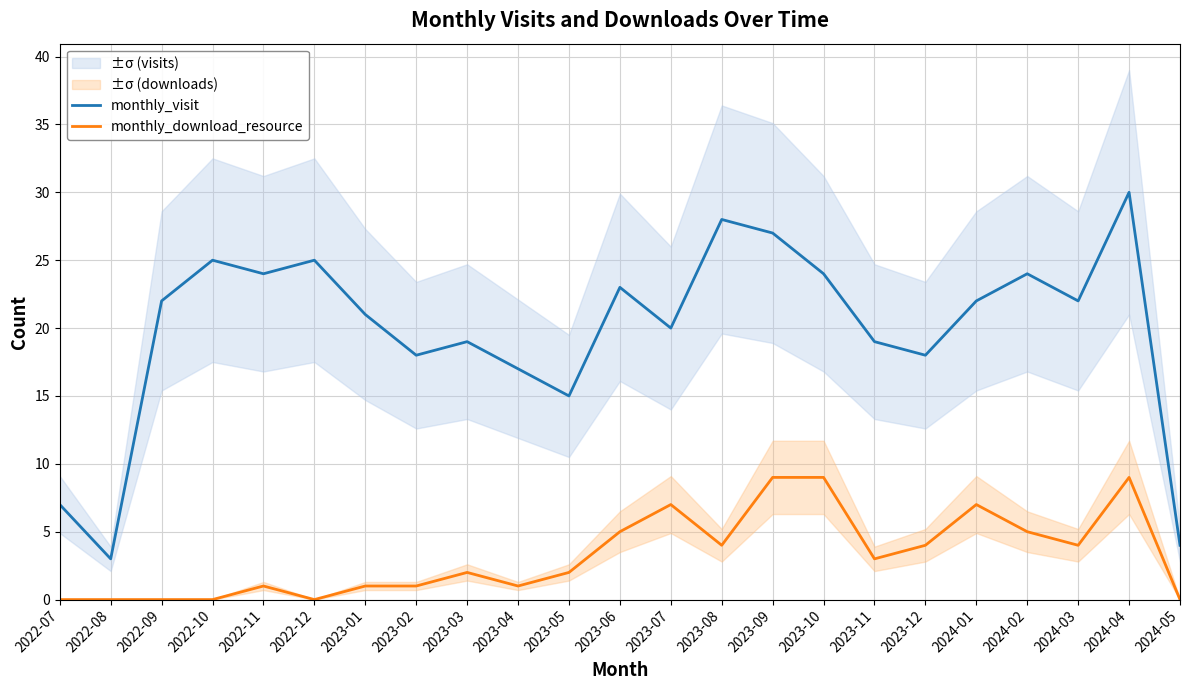

Between 2022-09 and 2022-10, which series saw the biggest shift?

monthly_visit